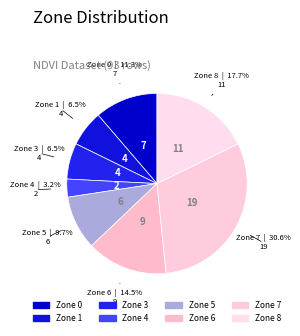

How many segments does this pie chart have?

8